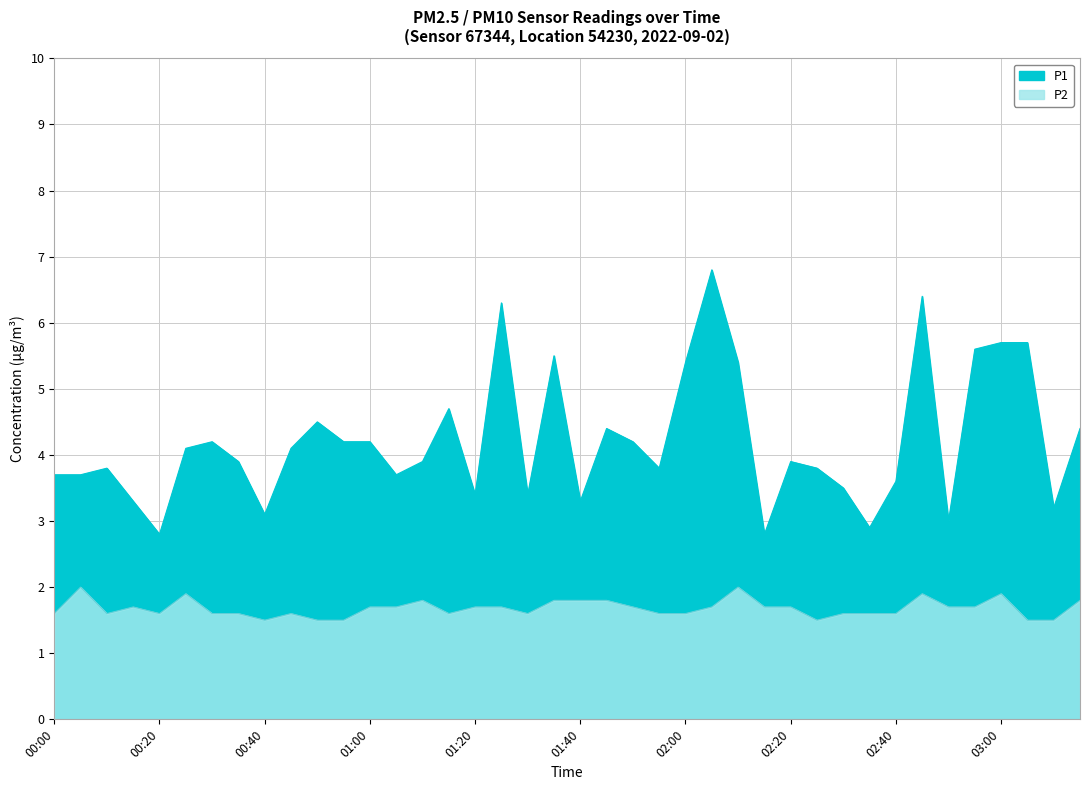

At which category is the sum across all series the highest?

02:05